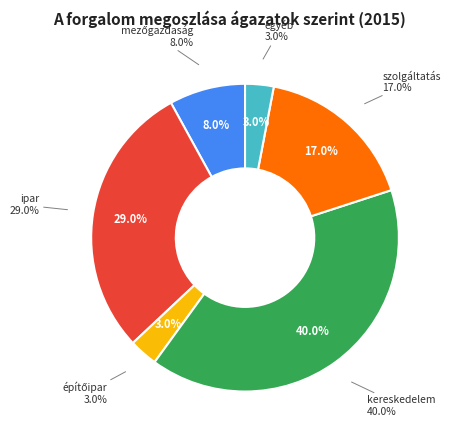

To the nearest percent, what percentage of the pie is ipar?

29%